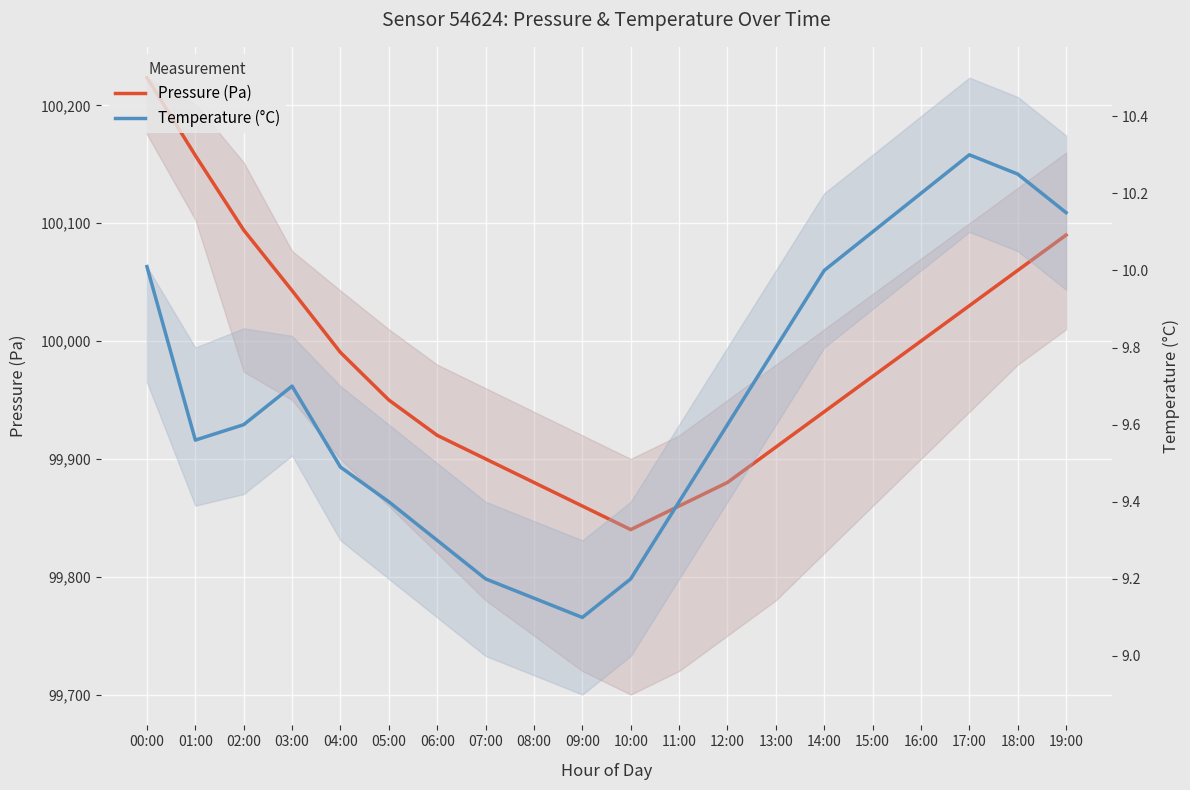

How many values in the Pressure (Pa) series are below 99970?

10